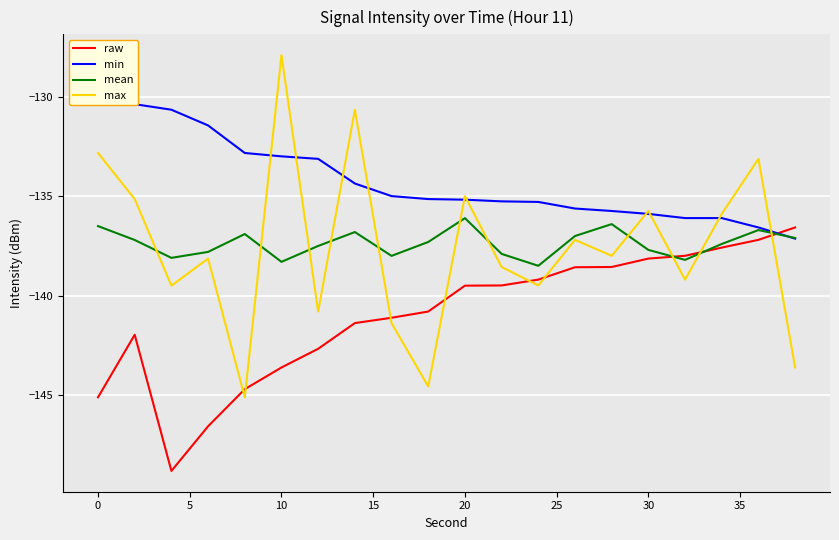

At which label does max reach its peak?

10